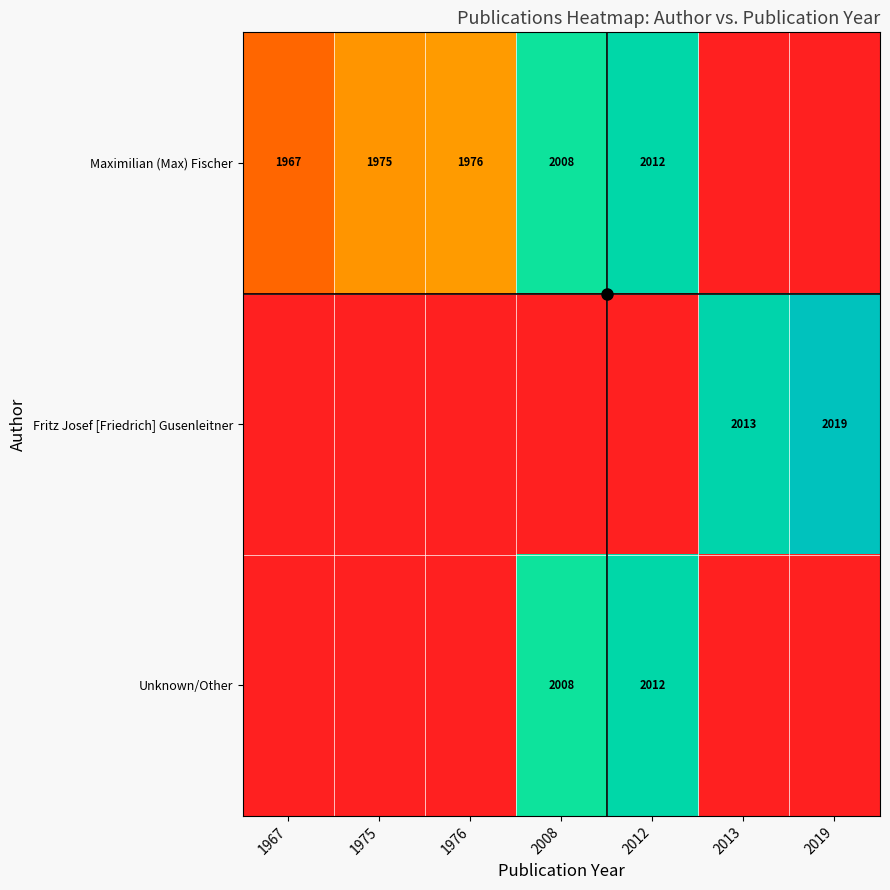

At which label does Fritz Josef [Friedrich] Gusenleitner reach its peak?

2019